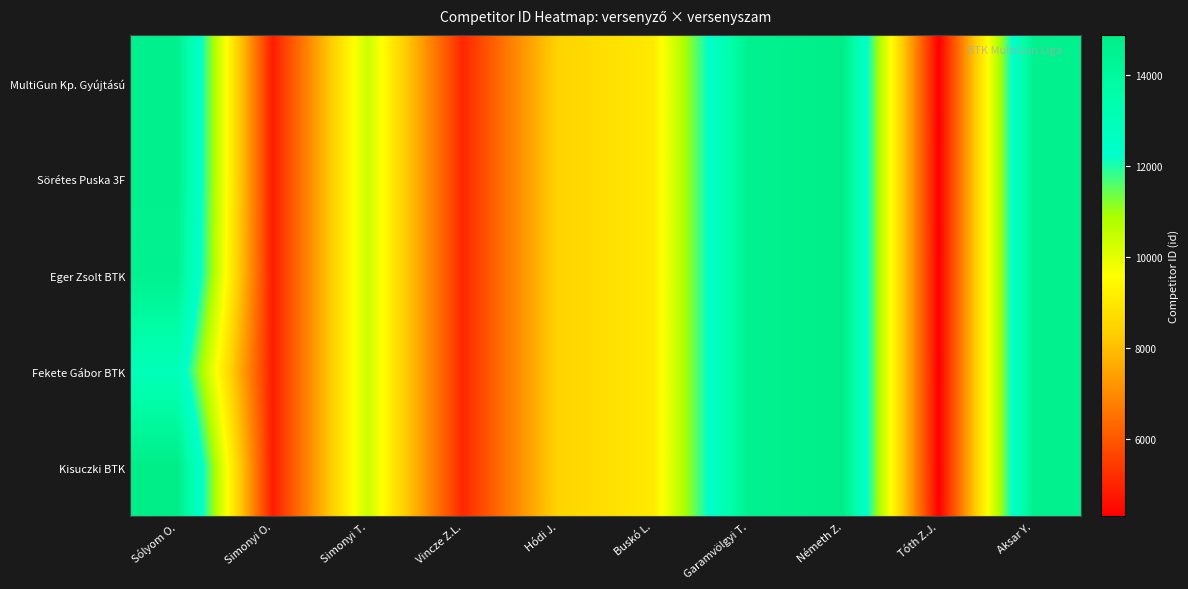

At how many categories does at least one series exceed 6349?

7